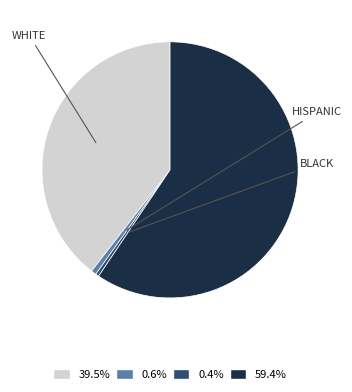

Is there any slice that represents more than half of the pie?

Yes